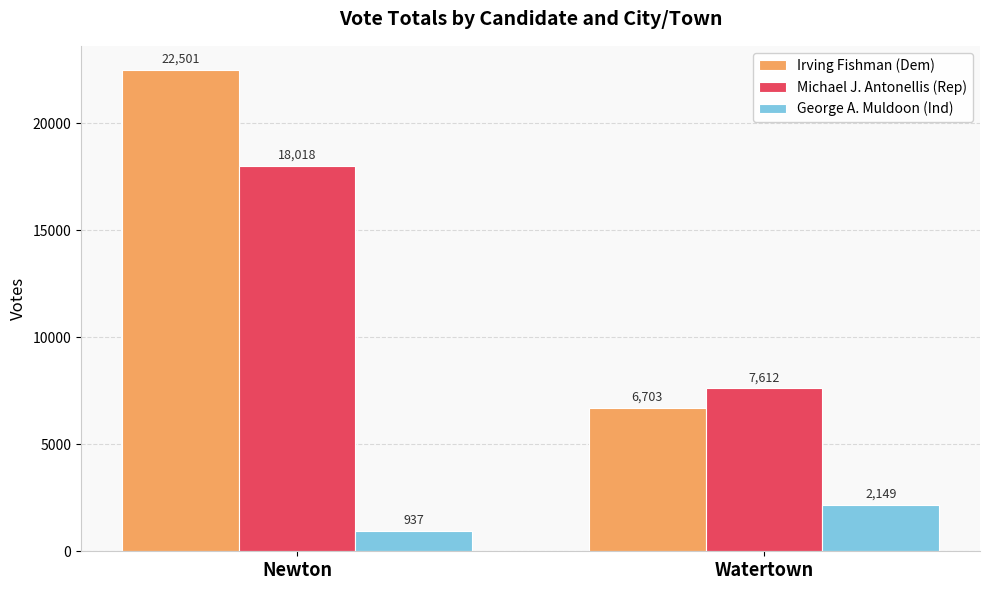

What is the greatest value displayed?

22501